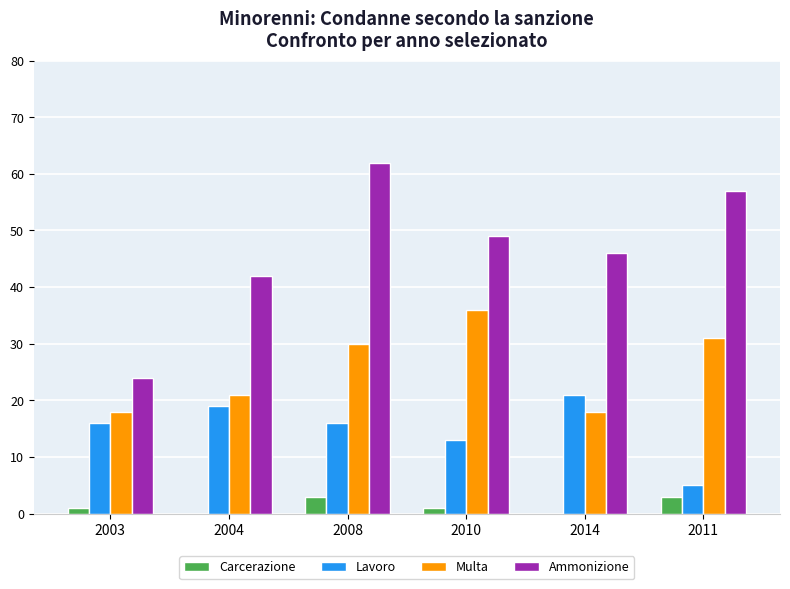

Between 2008 and 2014, which series saw the biggest shift?

Ammonizione